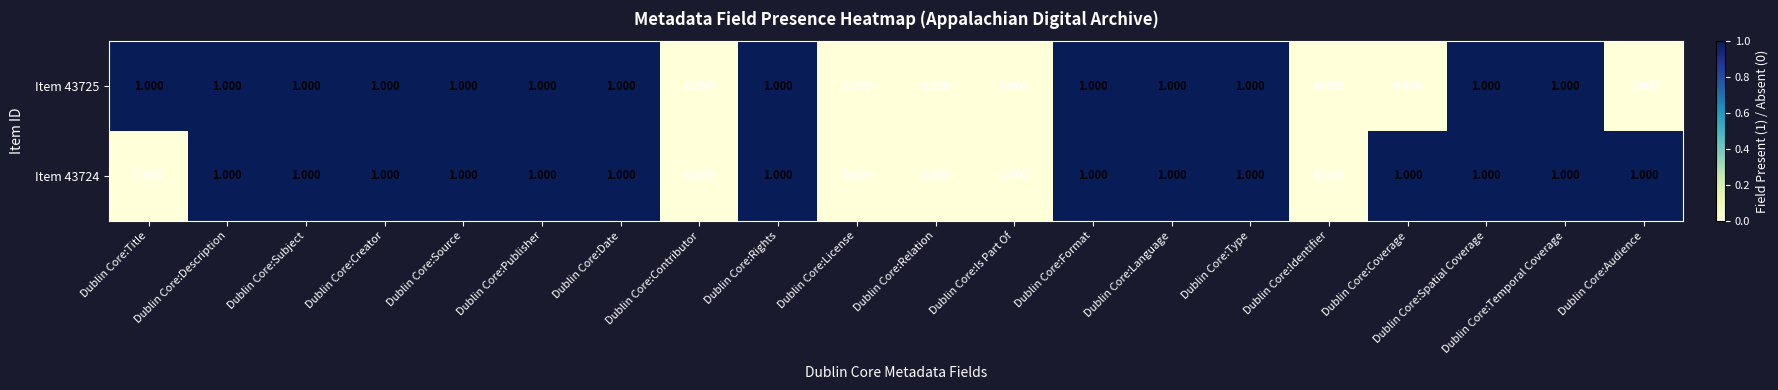

Is the value of Item 43724 at Dublin Core:Publisher greater than the value of Item 43725 at Dublin Core:Coverage?

Yes